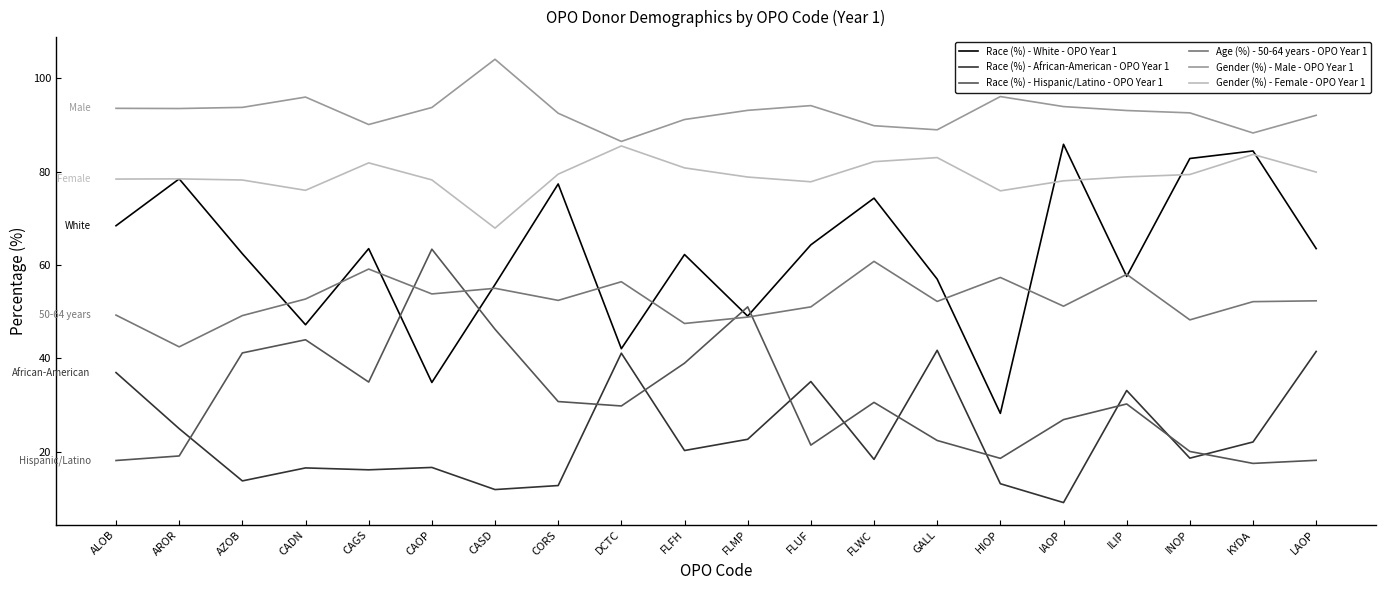

At which label does Gender (%) - Male - OPO Year 1 reach its minimum?

DCTC